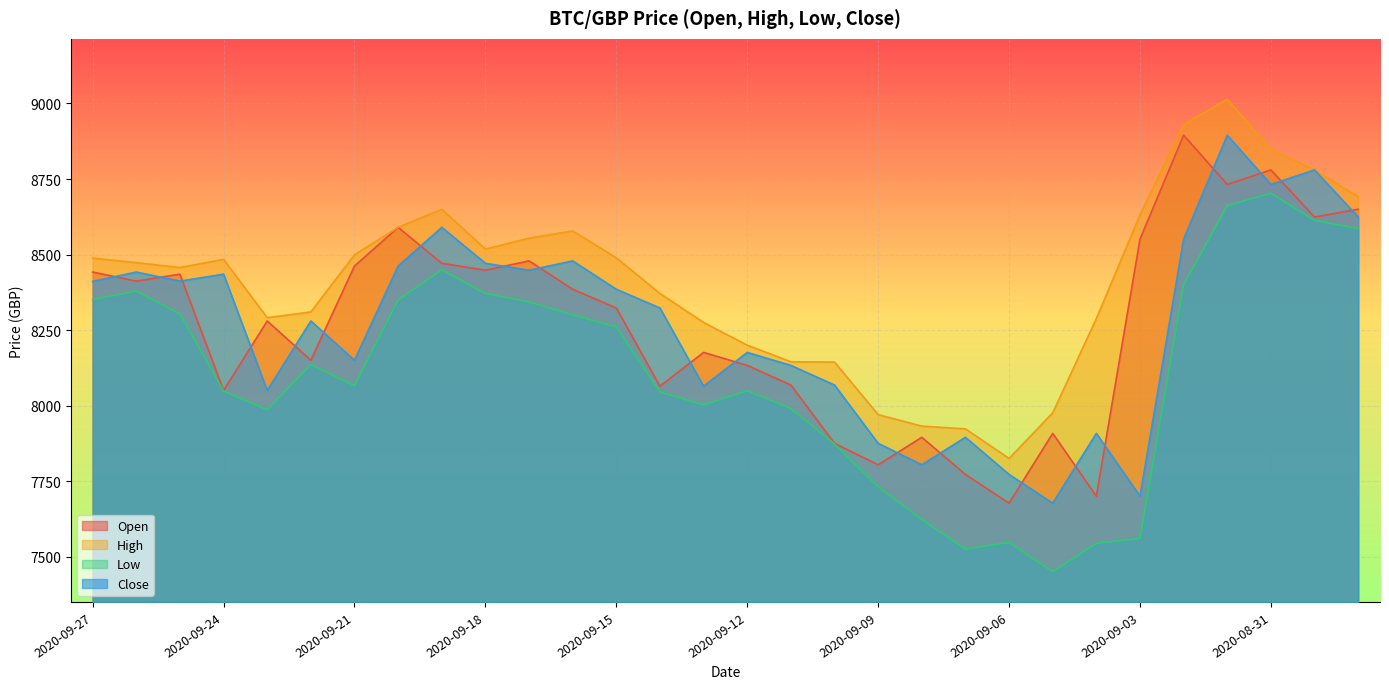

Rank the series by their maximum value, from highest to lowest.

High, Open, Close, Low